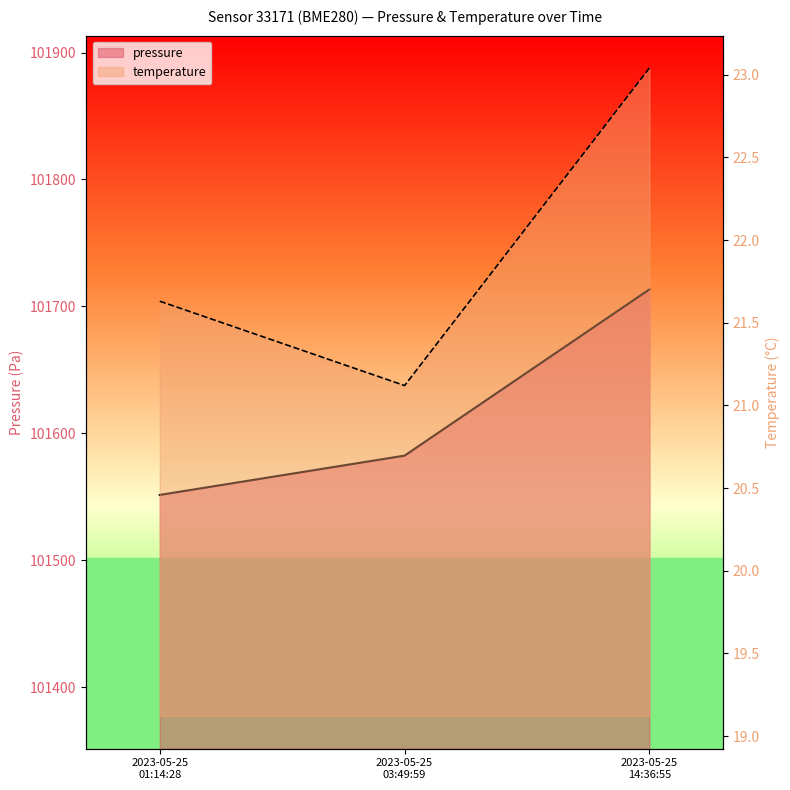

At how many categories does at least one series exceed 62756?

3